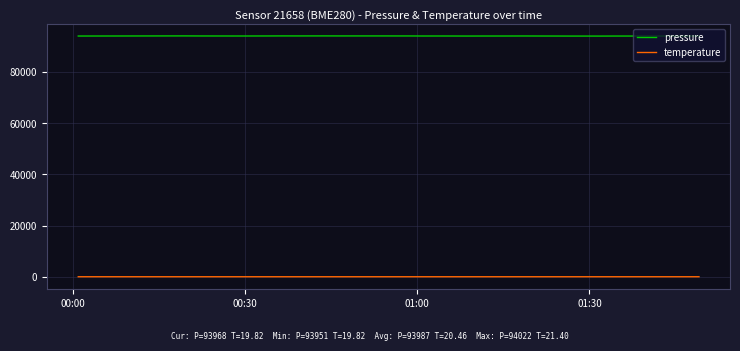

Rank the series by their maximum value, from highest to lowest.

pressure, temperature